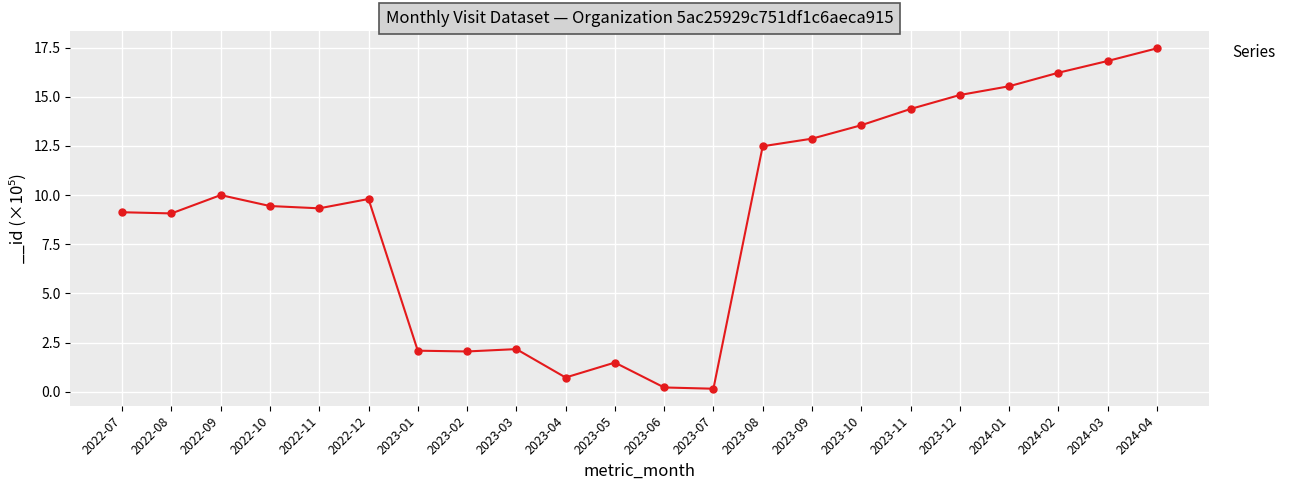

Reading left to right, extract all data points from this chart.

2022-07=9.1	2022-08=9.1	2022-09=10.0	2022-10=9.4	2022-11=9.3	2022-12=9.8	2023-01=2.1	2023-02=2.1	2023-03=2.2	2023-04=0.7	2023-05=1.5	2023-06=0.2	2023-07=0.2	2023-08=12.5	2023-09=12.9	2023-10=13.6	2023-11=14.4	2023-12=15.1	2024-01=15.5	2024-02=16.2	2024-03=16.8	2024-04=17.5